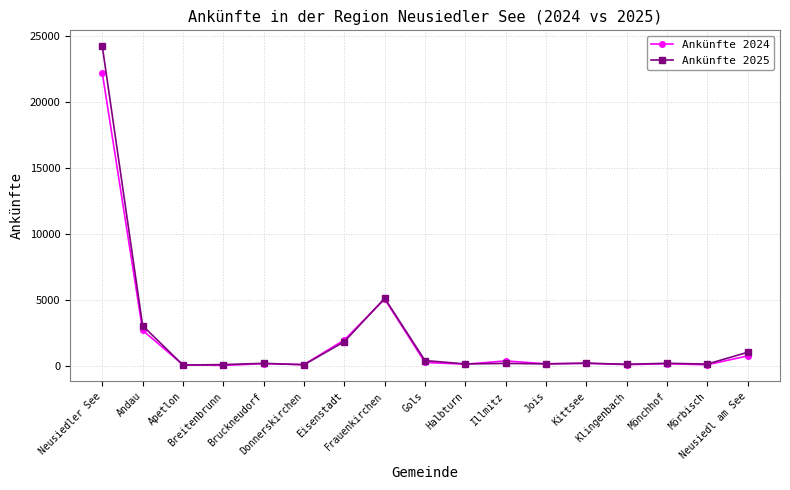

The value of Ankünfte 2025 at Gols is 385. True or false?

True